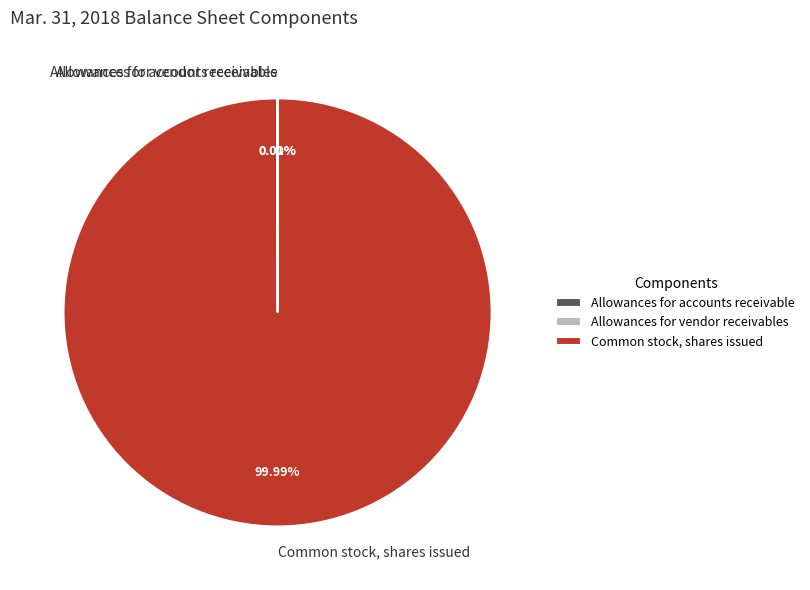

The Common stock, shares issued slice represents 100% of the pie. True or false?

True